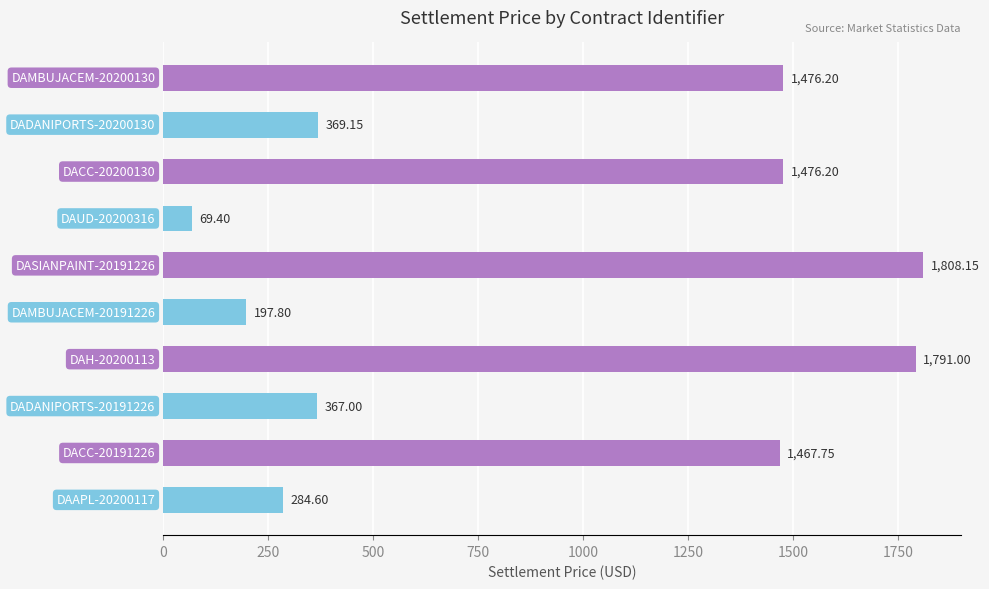

What is the average value?

930.7